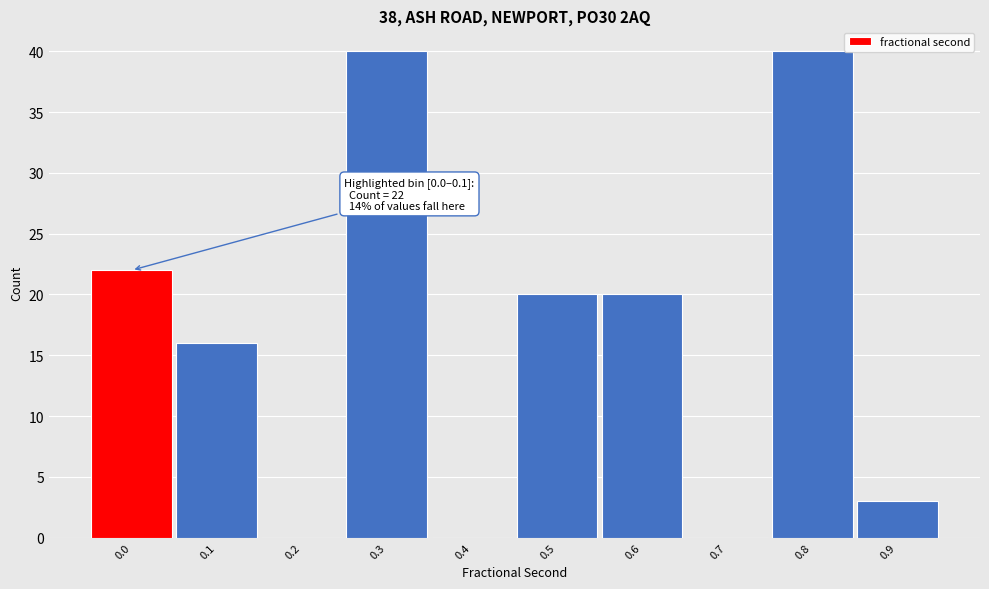

Reading left to right, what are all the values shown in this chart?

0.0=22	0.1=16	0.2=0	0.3=40	0.4=0	0.5=20	0.6=20	0.7=0	0.8=40	0.9=3